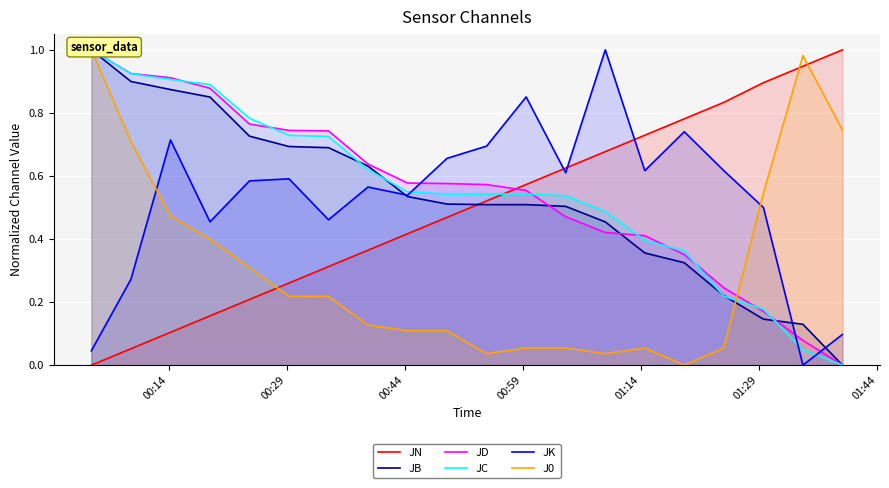

Which series has the largest range (max minus min)?

JN